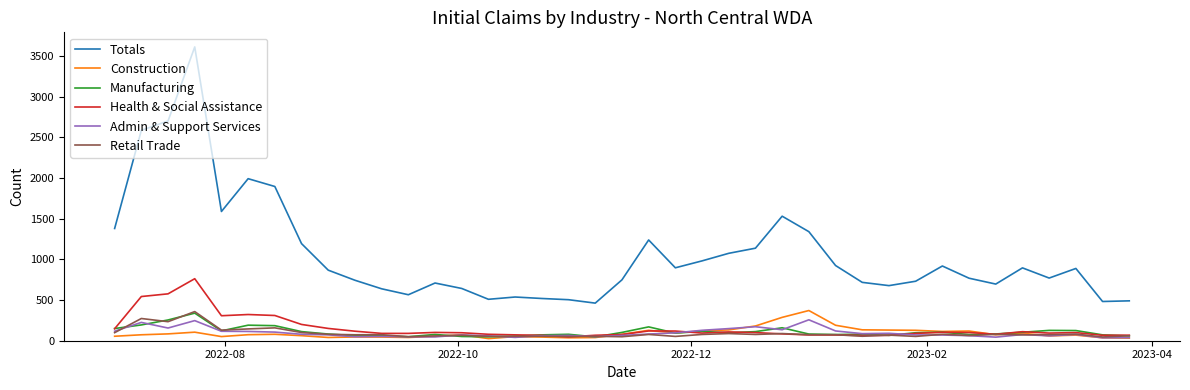

What is the maximum value for Totals?

3610